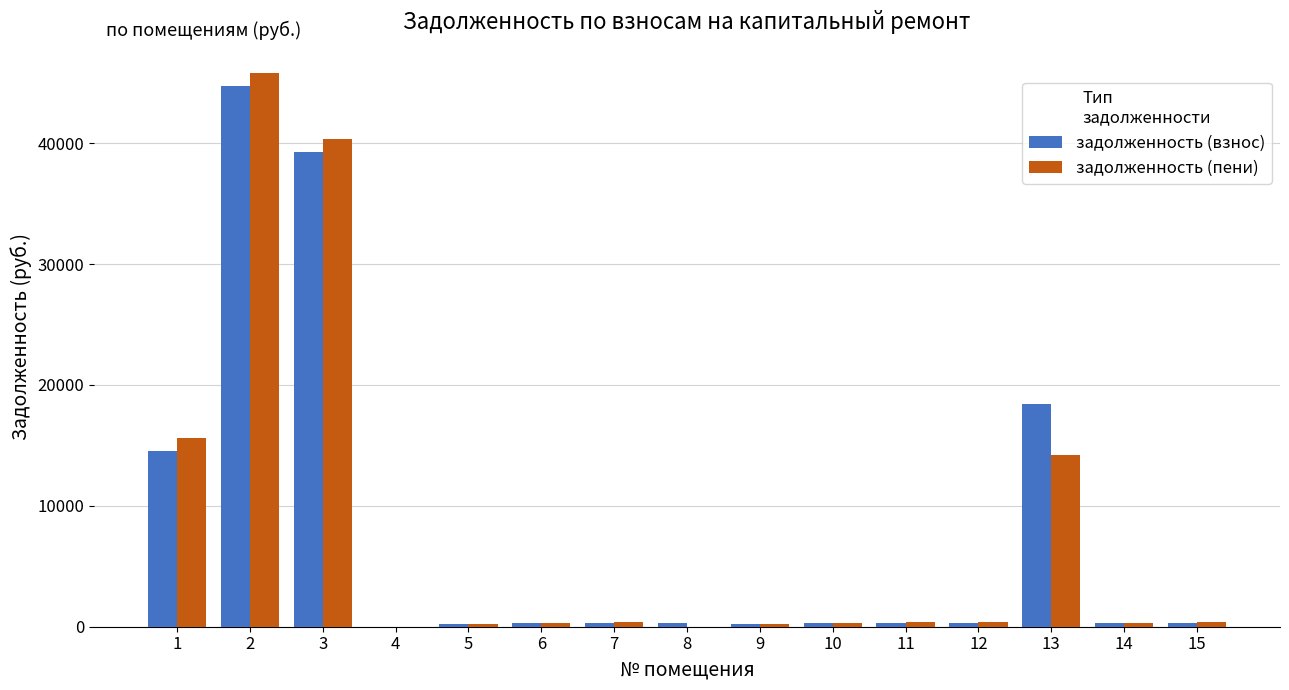

What is the total value across all series at 9?

489.5